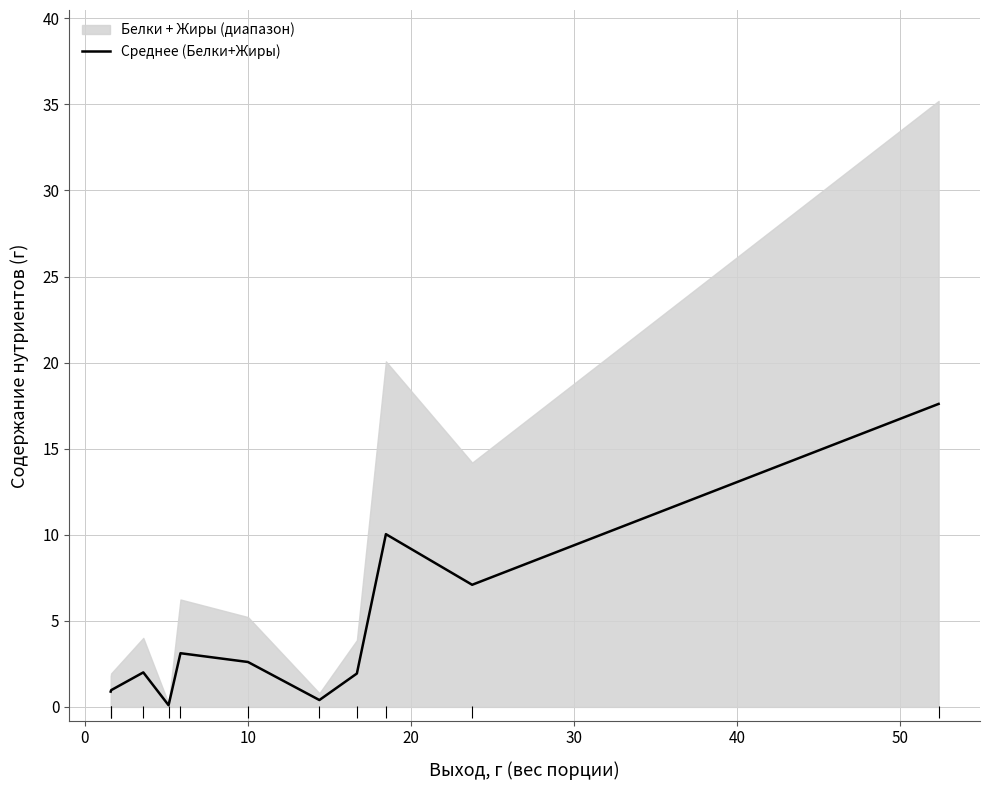

How many data points are less than 2?

5